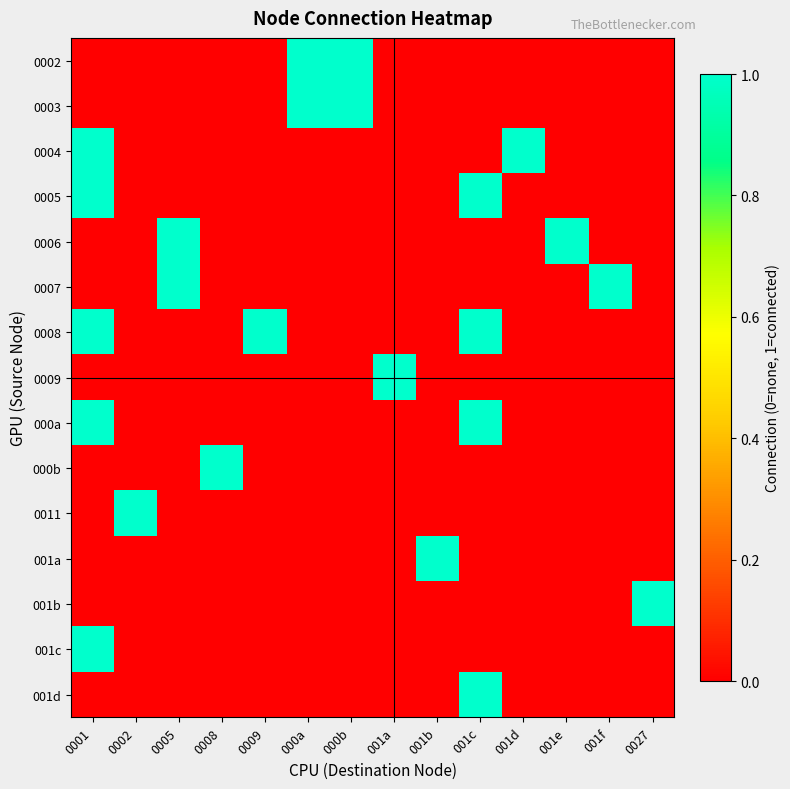

Reading left to right, extract all data points from this chart.

0002: 0001=0	0002=0	0005=0	0008=0	0009=0	000a=1	000b=1	001a=0	001b=0	001c=0	001d=0	001e=0	001f=0	0027=0
0003: 0001=0	0002=0	0005=0	0008=0	0009=0	000a=1	000b=1	001a=0	001b=0	001c=0	001d=0	001e=0	001f=0	0027=0
0004: 0001=1	0002=0	0005=0	0008=0	0009=0	000a=0	000b=0	001a=0	001b=0	001c=0	001d=1	001e=0	001f=0	0027=0
0005: 0001=1	0002=0	0005=0	0008=0	0009=0	000a=0	000b=0	001a=0	001b=0	001c=1	001d=0	001e=0	001f=0	0027=0
0006: 0001=0	0002=0	0005=1	0008=0	0009=0	000a=0	000b=0	001a=0	001b=0	001c=0	001d=0	001e=1	001f=0	0027=0
0007: 0001=0	0002=0	0005=1	0008=0	0009=0	000a=0	000b=0	001a=0	001b=0	001c=0	001d=0	001e=0	001f=1	0027=0
0008: 0001=1	0002=0	0005=0	0008=0	0009=1	000a=0	000b=0	001a=0	001b=0	001c=1	001d=0	001e=0	001f=0	0027=0
0009: 0001=0	0002=0	0005=0	0008=0	0009=0	000a=0	000b=0	001a=1	001b=0	001c=0	001d=0	001e=0	001f=0	0027=0
000a: 0001=1	0002=0	0005=0	0008=0	0009=0	000a=0	000b=0	001a=0	001b=0	001c=1	001d=0	001e=0	001f=0	0027=0
000b: 0001=0	0002=0	0005=0	0008=1	0009=0	000a=0	000b=0	001a=0	001b=0	001c=0	001d=0	001e=0	001f=0	0027=0
0011: 0001=0	0002=1	0005=0	0008=0	0009=0	000a=0	000b=0	001a=0	001b=0	001c=0	001d=0	001e=0	001f=0	0027=0
001a: 0001=0	0002=0	0005=0	0008=0	0009=0	000a=0	000b=0	001a=0	001b=1	001c=0	001d=0	001e=0	001f=0	0027=0
001b: 0001=0	0002=0	0005=0	0008=0	0009=0	000a=0	000b=0	001a=0	001b=0	001c=0	001d=0	001e=0	001f=0	0027=1
001c: 0001=1	0002=0	0005=0	0008=0	0009=0	000a=0	000b=0	001a=0	001b=0	001c=0	001d=0	001e=0	001f=0	0027=0
001d: 0001=0	0002=0	0005=0	0008=0	0009=0	000a=0	000b=0	001a=0	001b=0	001c=1	001d=0	001e=0	001f=0	0027=0